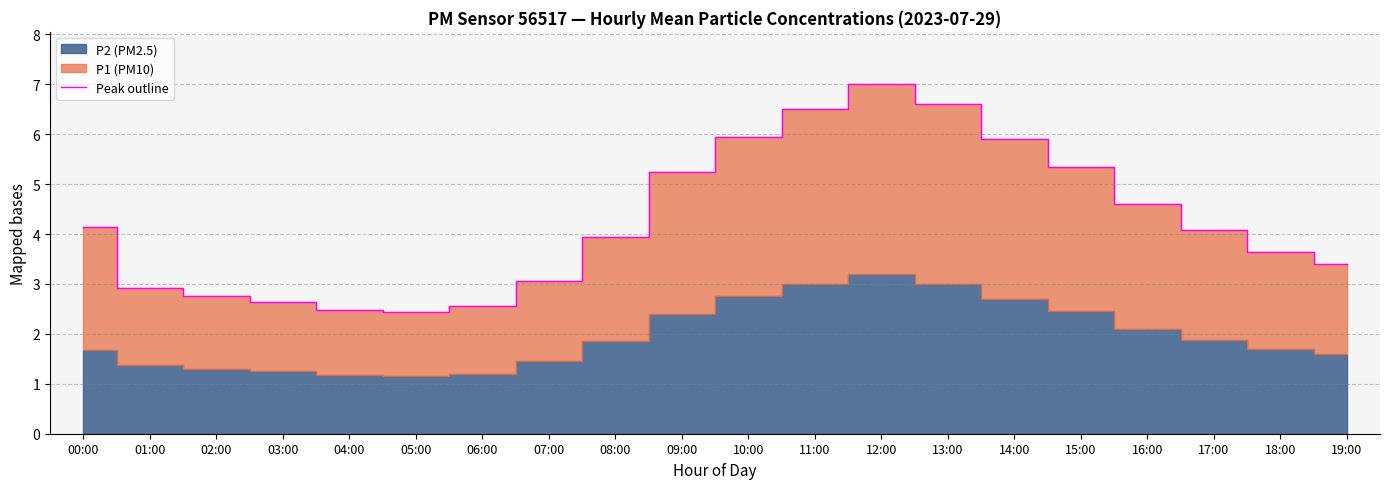

True or false: the data has more than 0 interior local peaks.

True